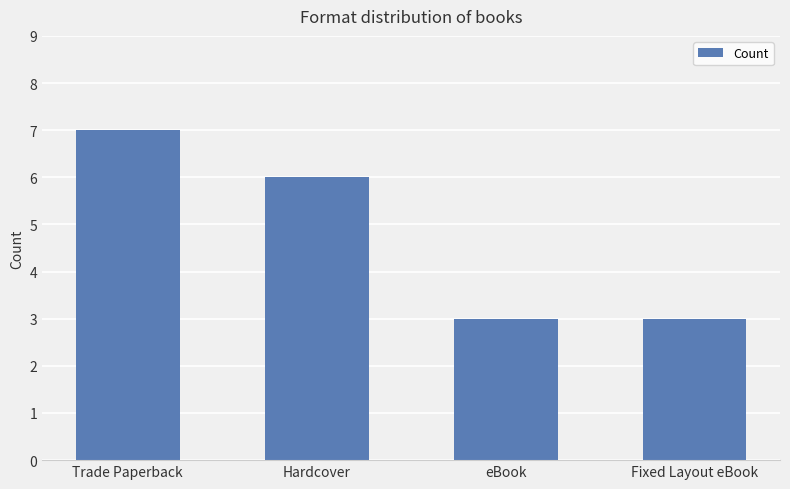

What is the maximum value shown in the chart?

7